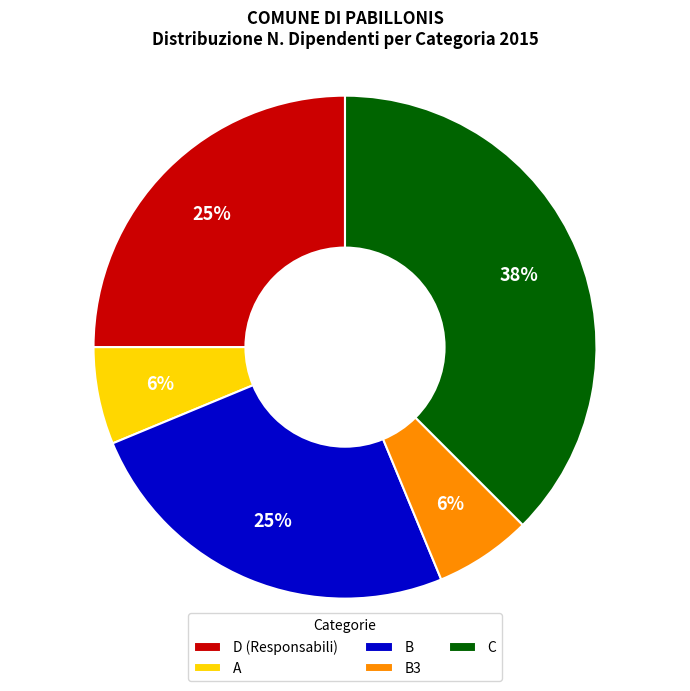

Combined, do B3 and A account for over 50%?

No